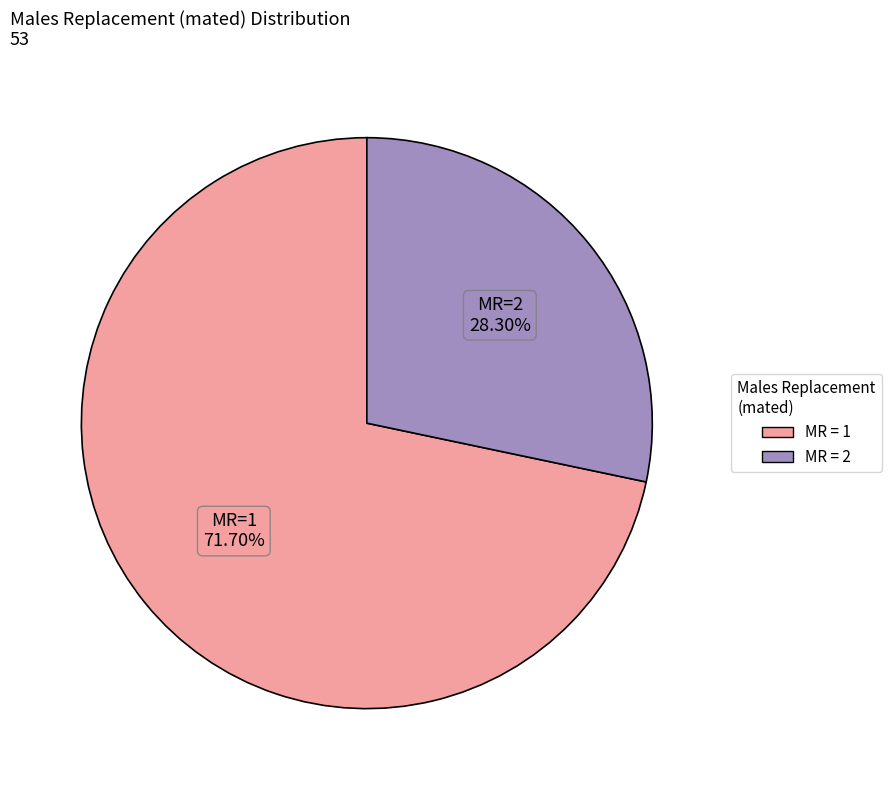

Does any single category account for the majority?

Yes